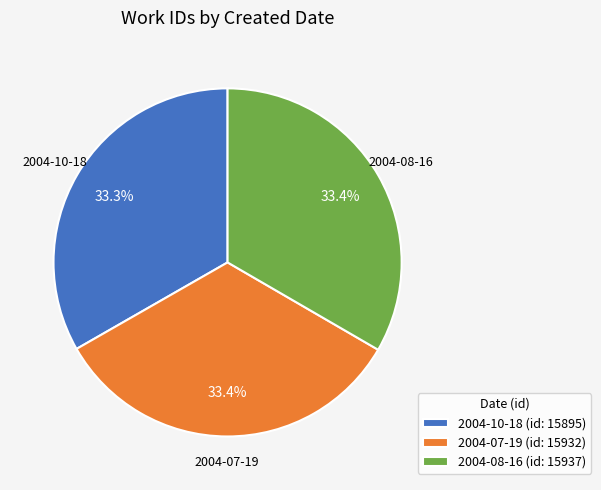

True or false: 2004-08-16 accounts for 20% of the total.

False